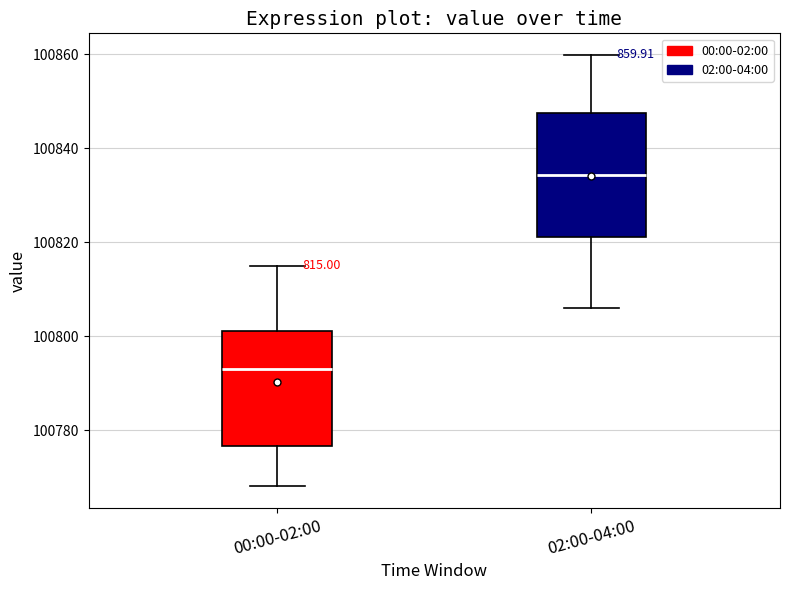

Reading left to right, transcribe this box plot: for each box, give where its median line is, the range the box spans, and where its two whiskers end, as read against the y-axis. The values are not printed on the chart, so give them approximately, as read against the axis.

00:00-02:00: median 100794, box 100776 to 100802, whiskers 100768 to 100816
02:00-04:00: median 100834, box 100822 to 100848, whiskers 100806 to 100860